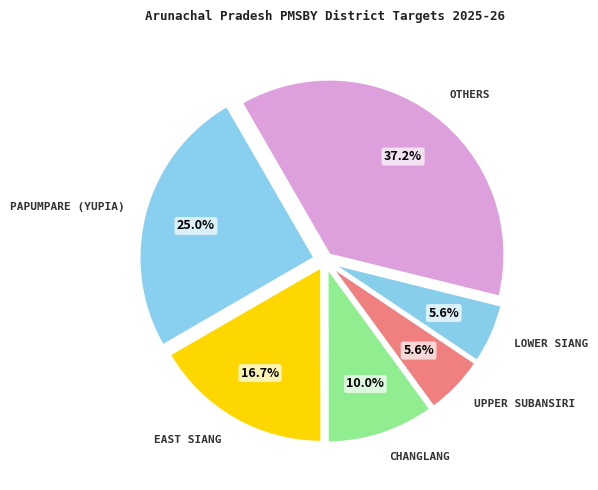

How many segments does this pie chart have?

6